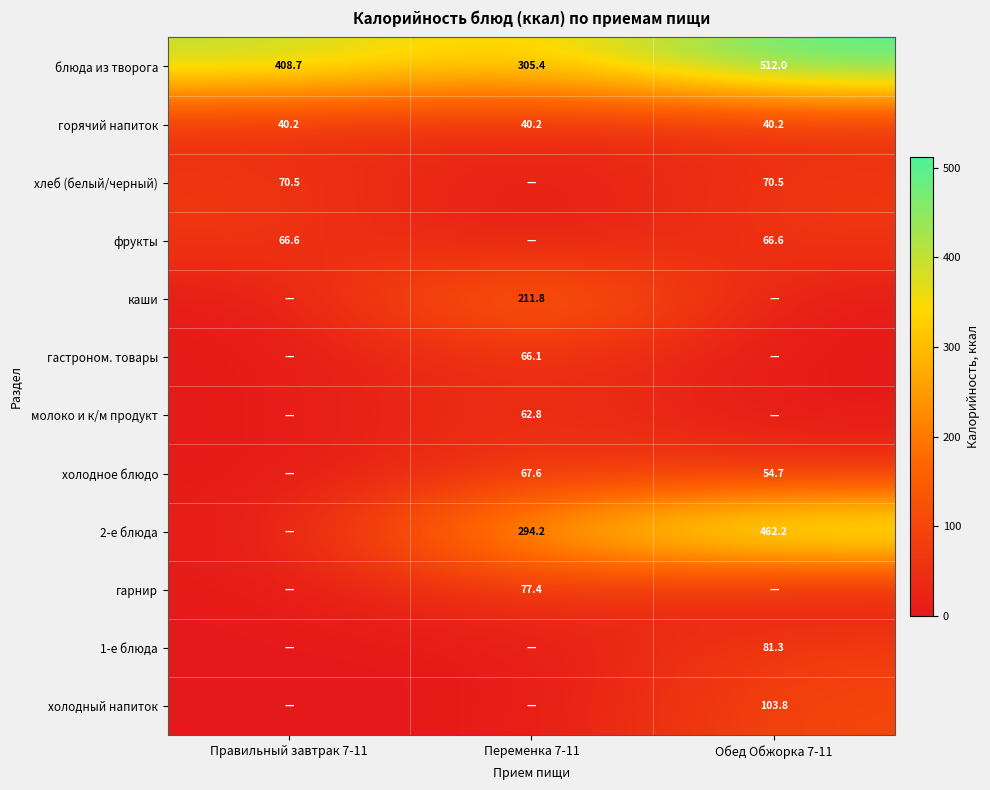

At which label is блюда из творога closest to 408?

Правильный завтрак 7-11